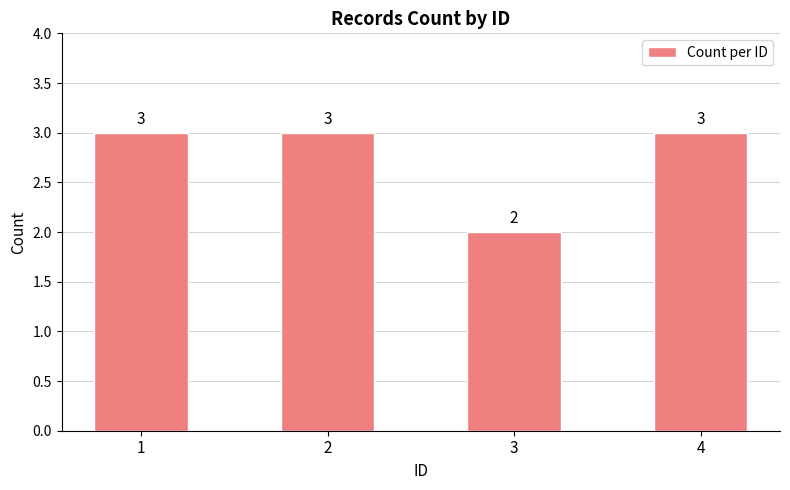

The value at 1 is 4. True or false?

False